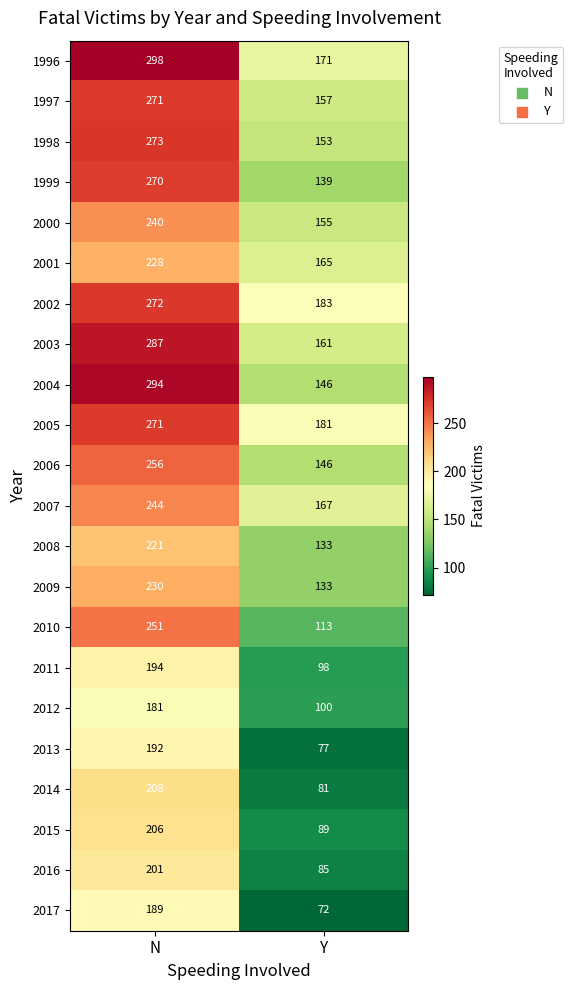

What is the difference between the 2016 values at Y and N?

116